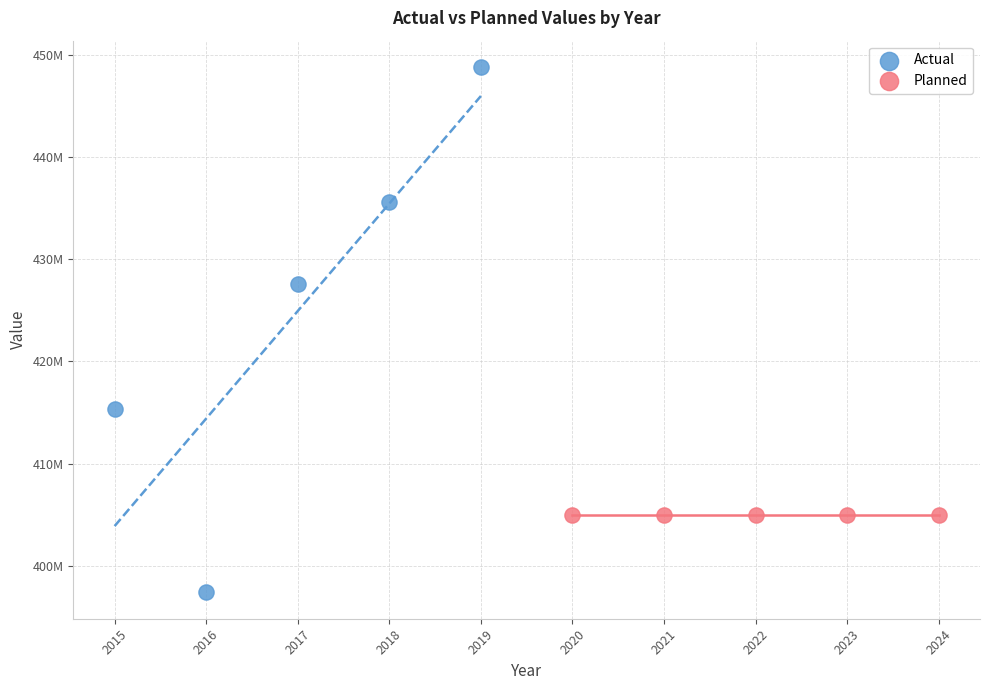

What are all the series names shown in the legend?

Actual, Planned